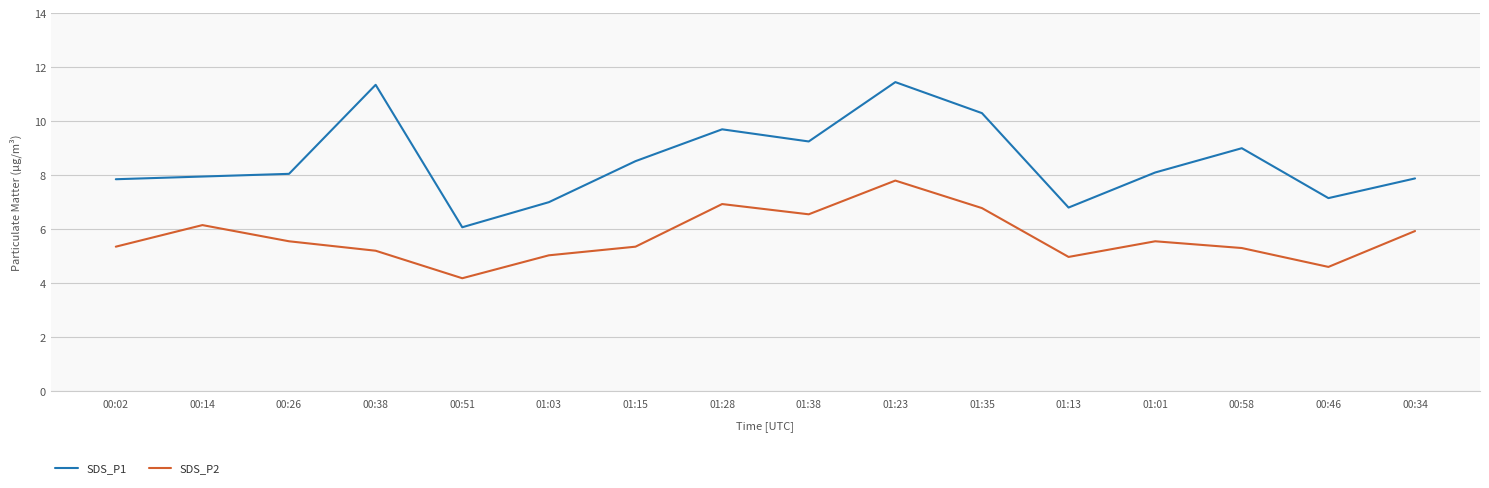

Rank the series by their maximum value, from highest to lowest.

SDS_P1, SDS_P2